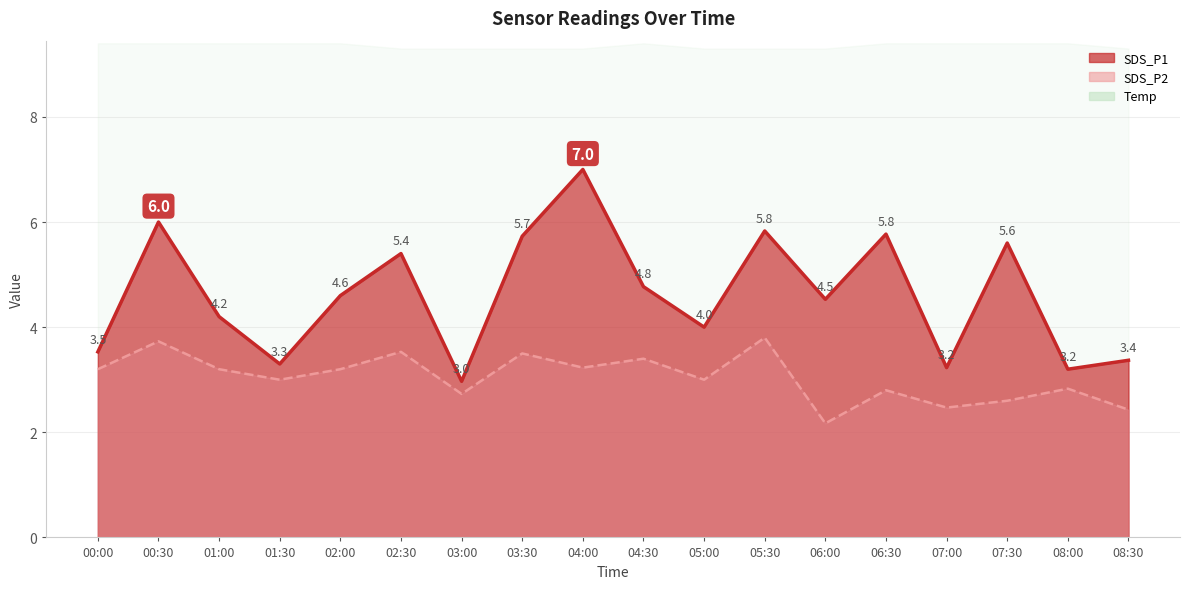

True or false: SDS_P1 line has a value of 4.8 at 04:30.

True